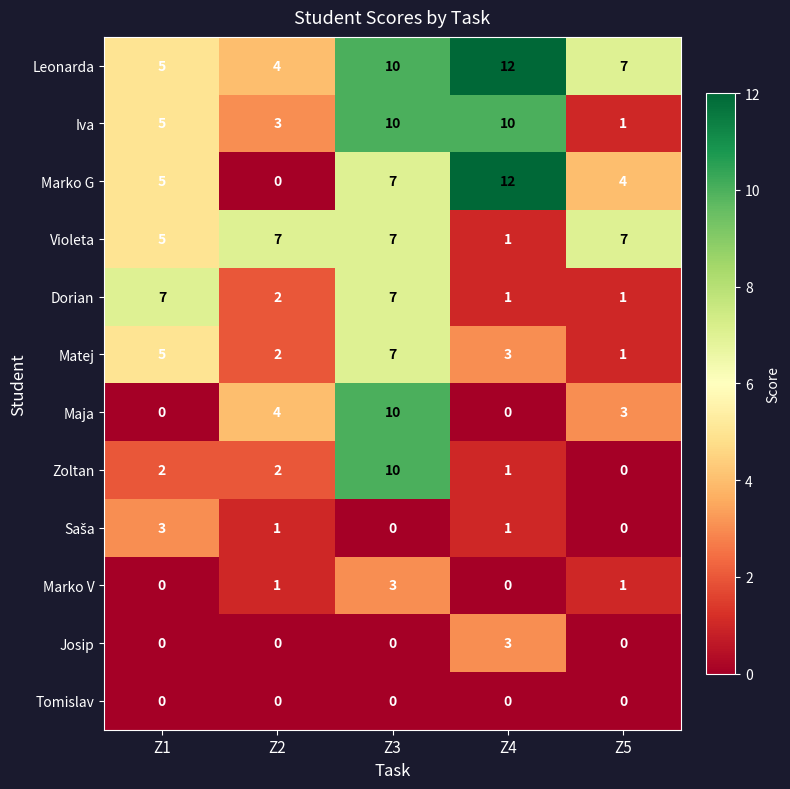

At how many categories does at least one series exceed 1?

5